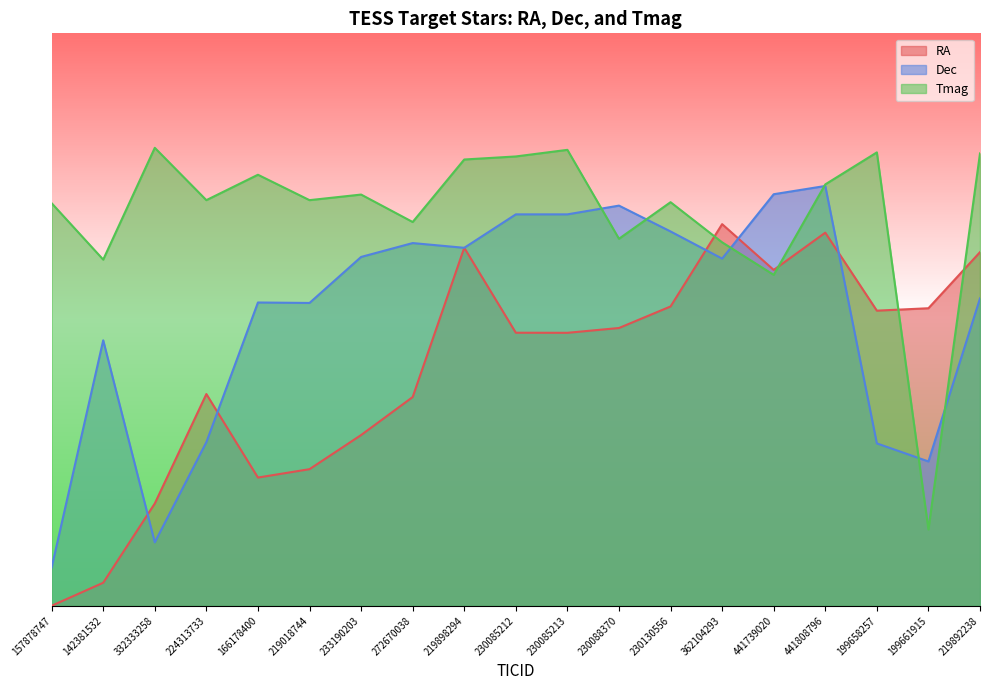

List the series in order of their overall mean, lowest first.

RA, Dec, Tmag